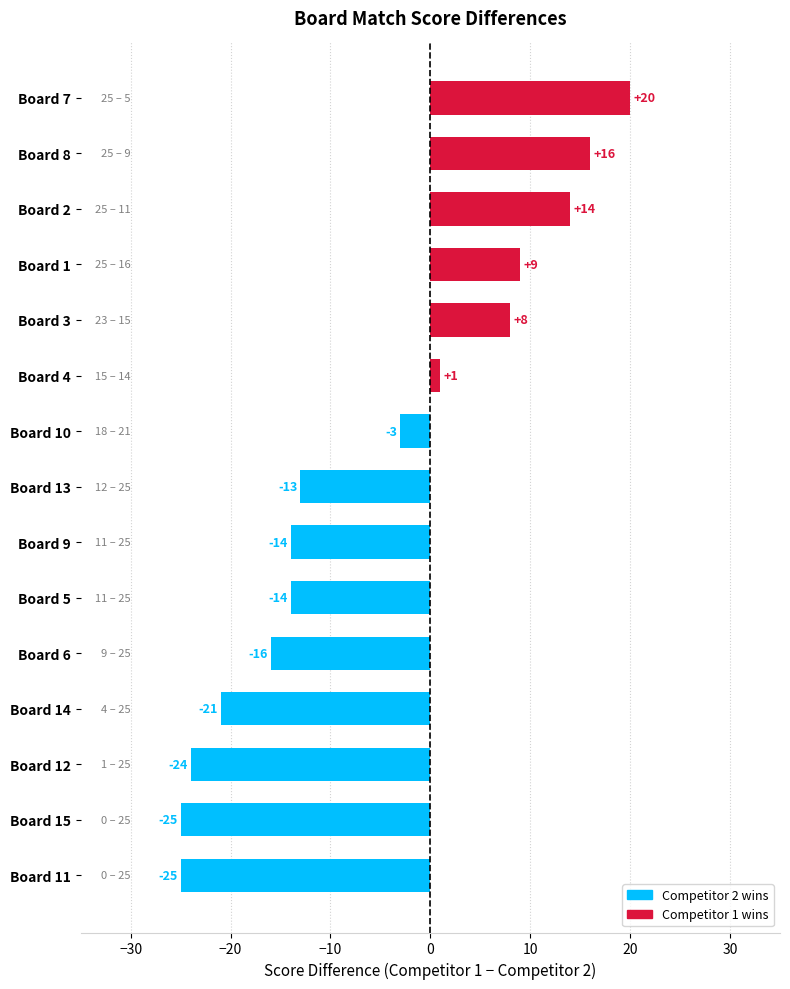

Which has a higher value, Board 3 or Board 6?

Board 3